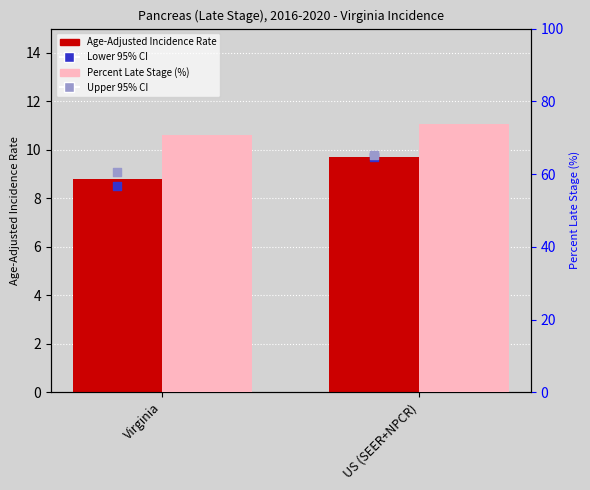

Which series has the largest Y range (max minus min)?

Percent Late Stage